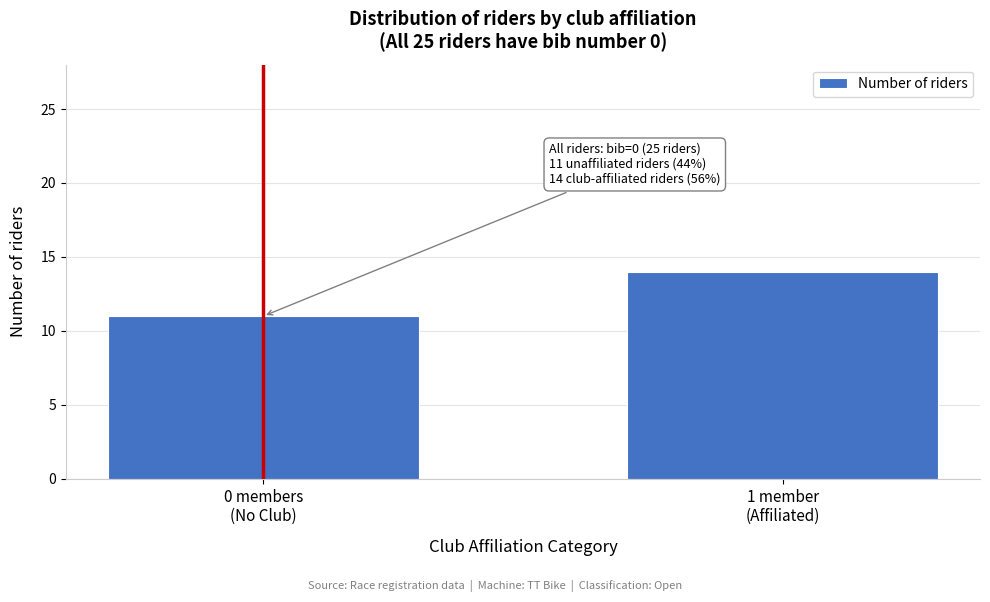

Reading left to right, what are all the values shown in this chart?

11	14